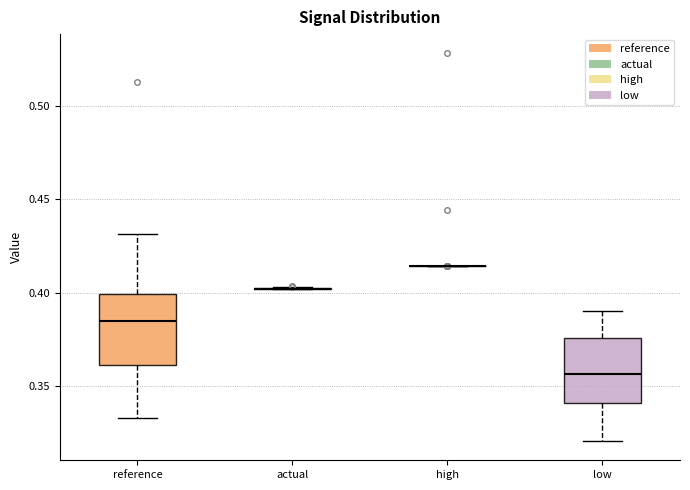

Reading left to right, read every box against the y-axis: the position of its median line, the range the box covers, and the ends of its whiskers. The values are not printed on the chart, so give them approximately, as read against the axis.

reference: median 0.385, box 0.360 to 0.400, whiskers 0.330 to 0.430
actual: box collapsed to a line at 0.400, whiskers 0.400 to 0.405
high: box collapsed to a line at 0.415, whiskers 0.415 to 0.415
low: median 0.355, box 0.340 to 0.375, whiskers 0.320 to 0.390